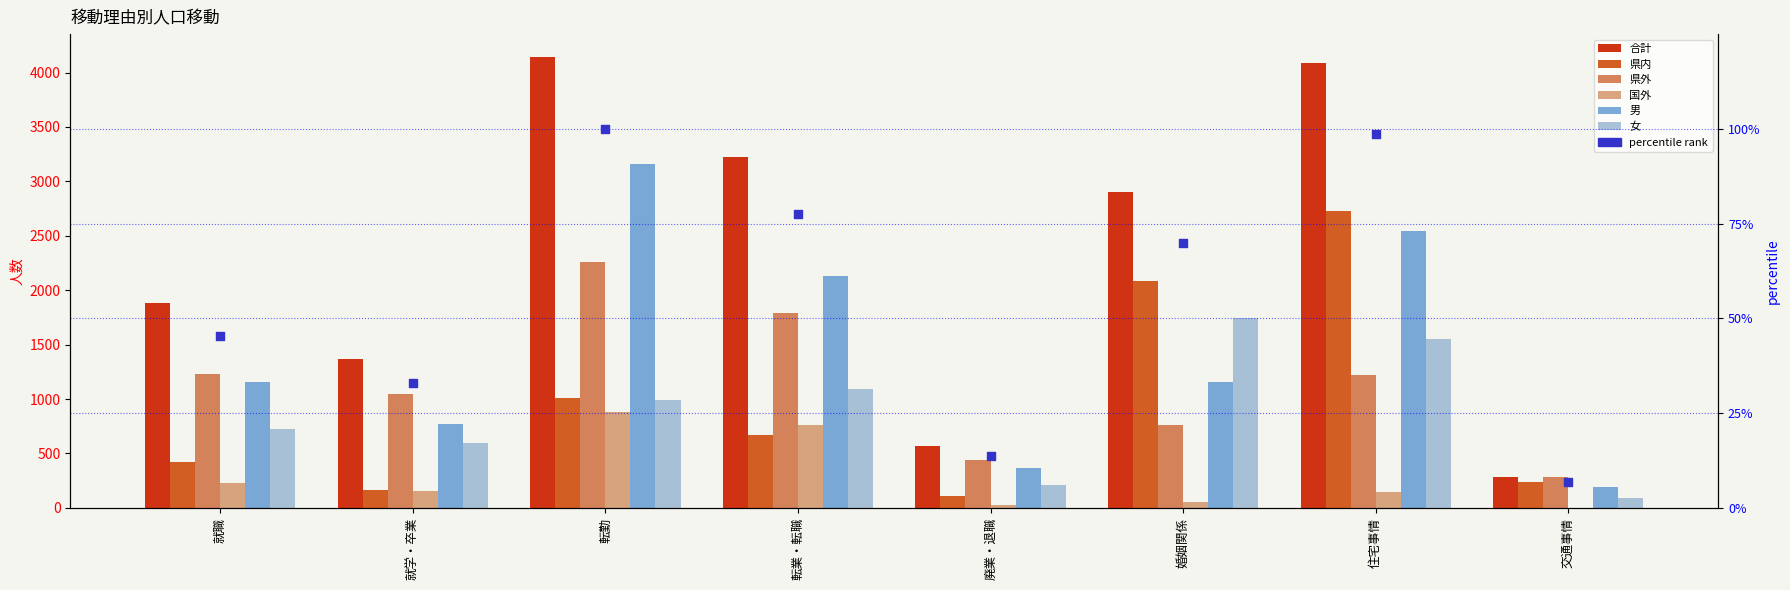

At which category is the sum across all series the highest?

転勤